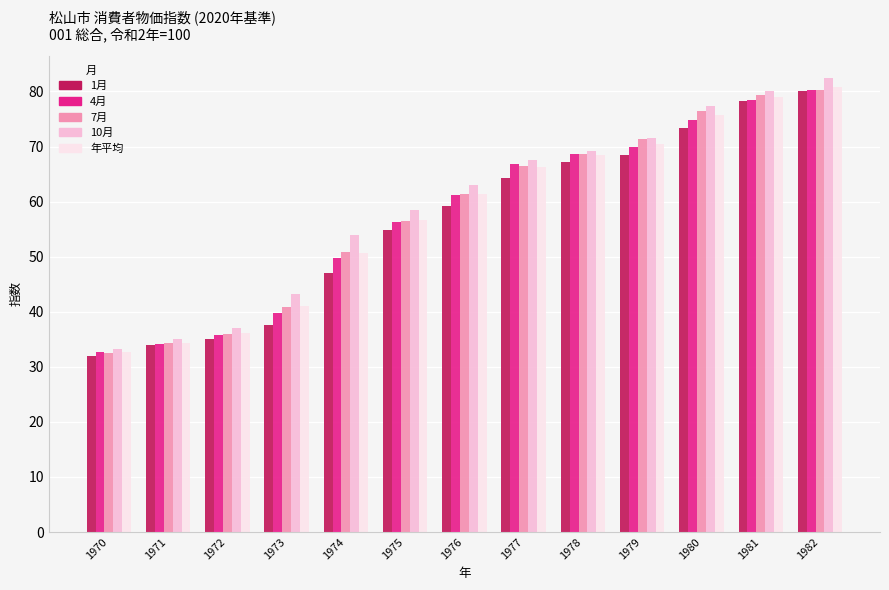

At which label does 10月 first exceed 63?

1976